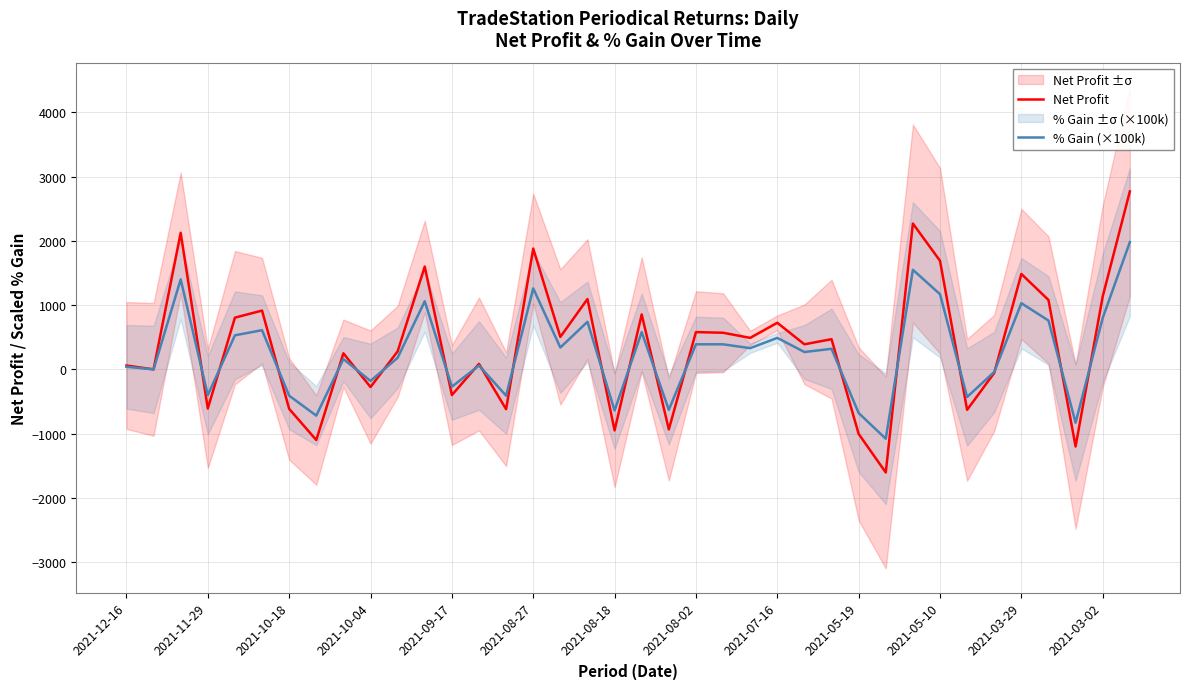

The Net Profit series shows -2076.8 at 35. True or false?

False